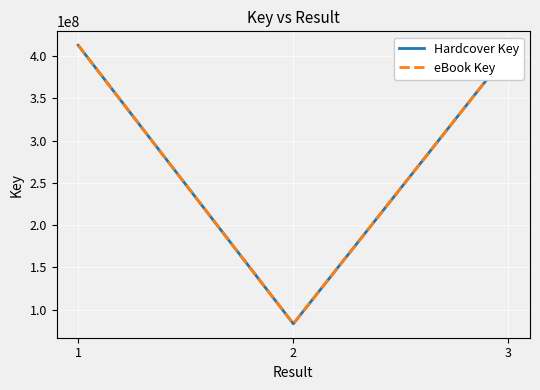

What is the value of the eBook Key point at the 3rd from the left?

404562595